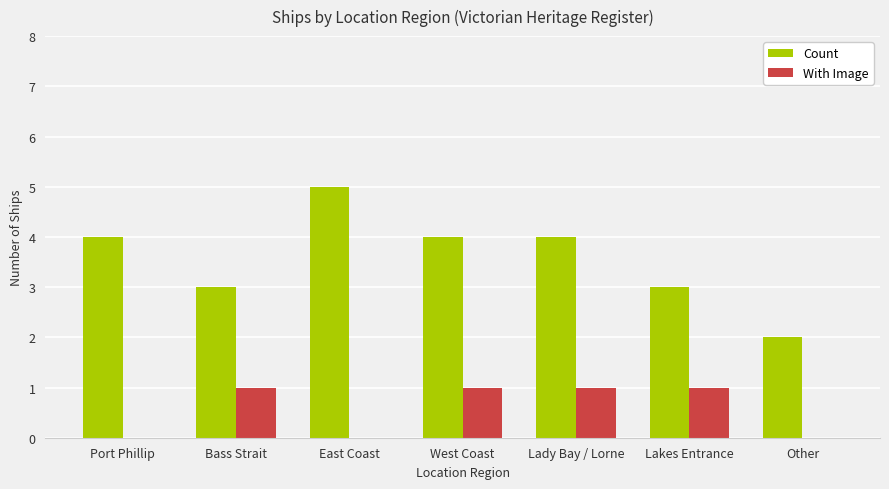

What is the total value across all series at West Coast?

5